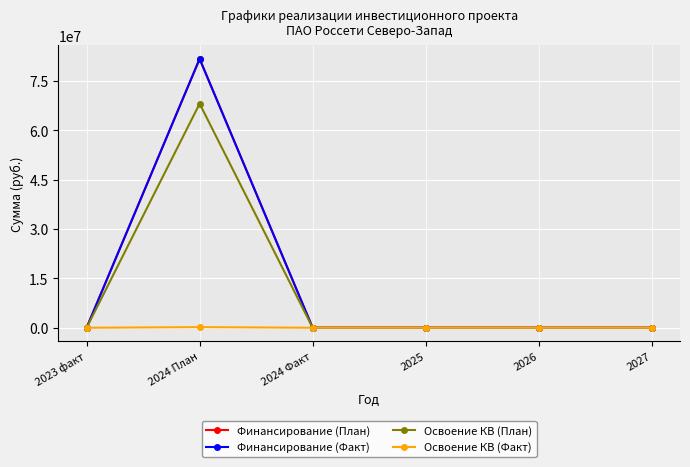

Between 2024 План and 2024 Факт, which is larger?

2024 План